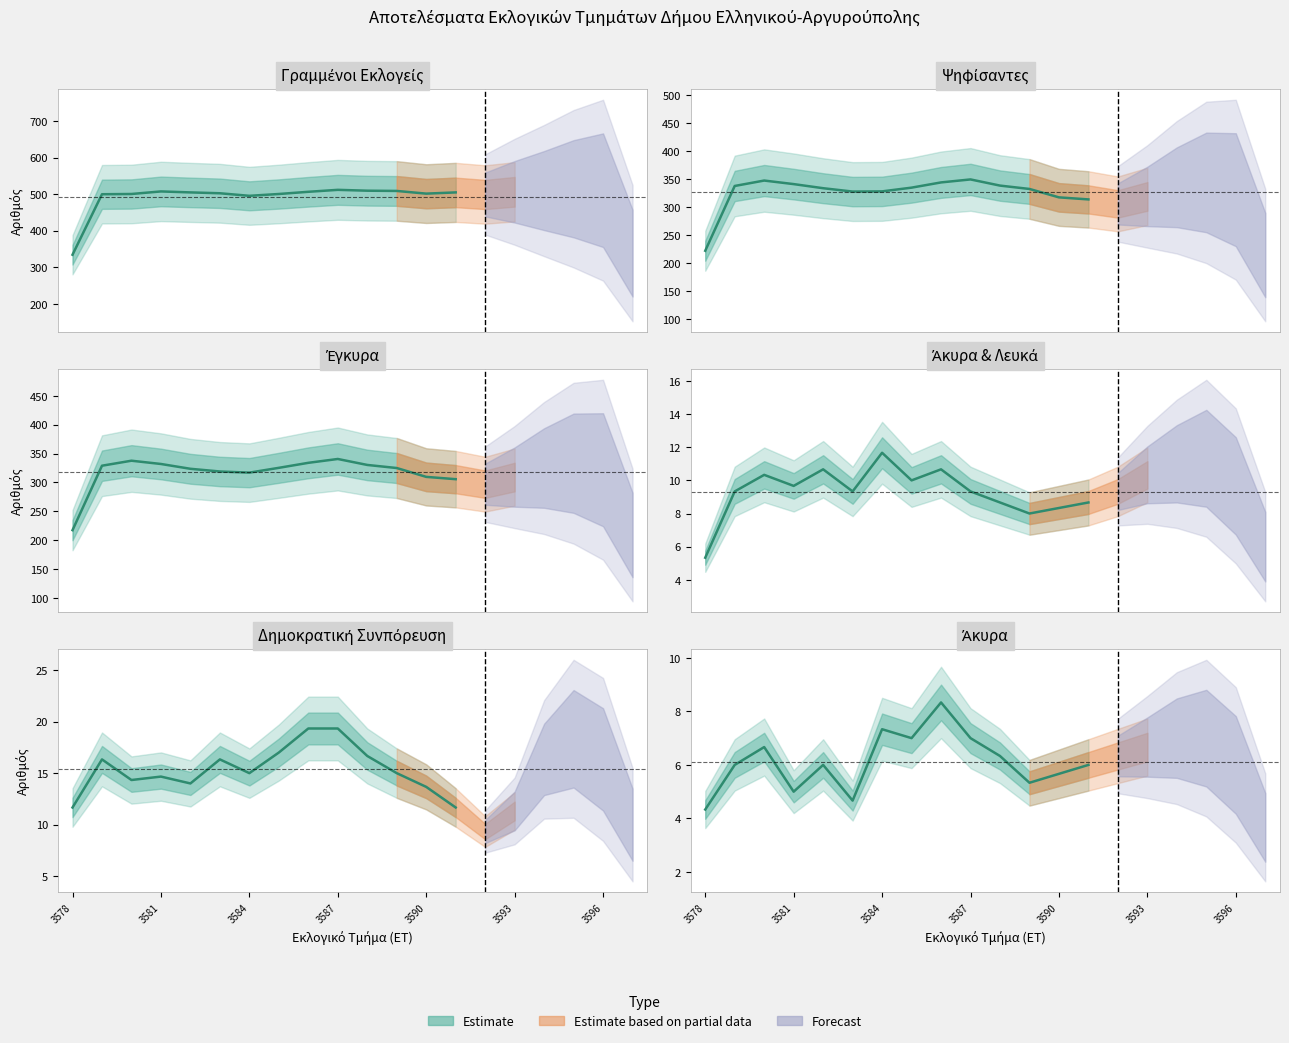

True or false: ΕΓΚΥΡΑ and ΔΗΜΟΚΡΑΤΙΚΗ ΣΥΝ-ΠΟΡΕΥΣΗ intersect in this chart.

False